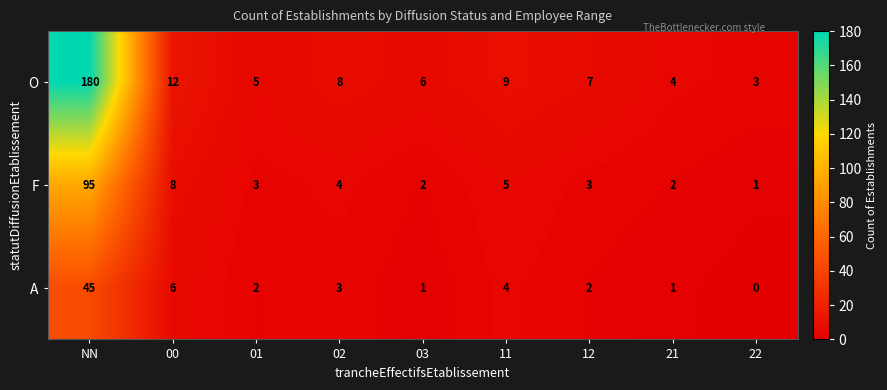

What is the sum of all A values?

64